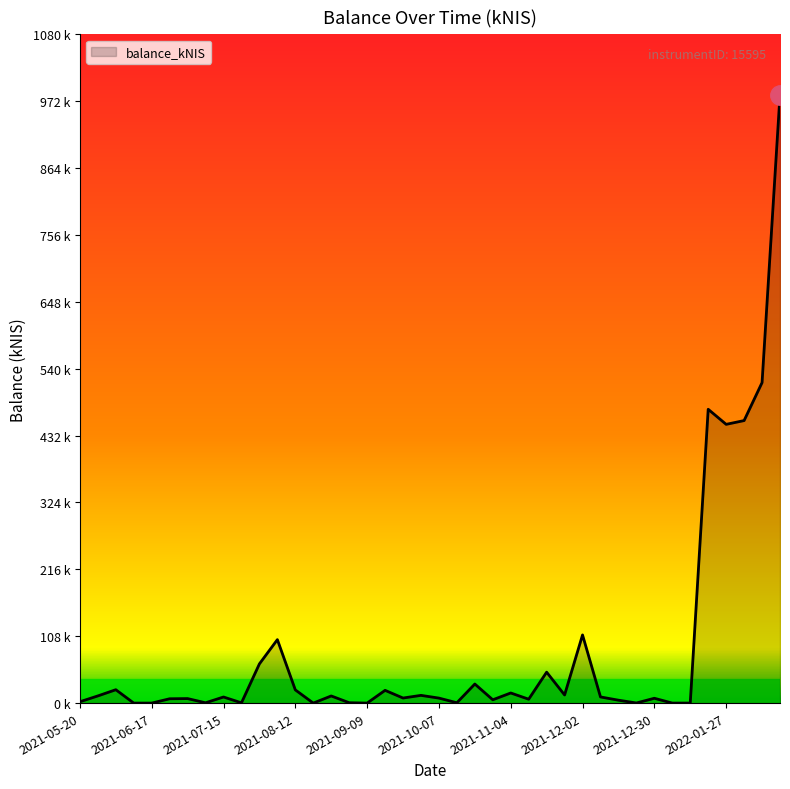

What is the difference between the second highest and minimum values?

517.5